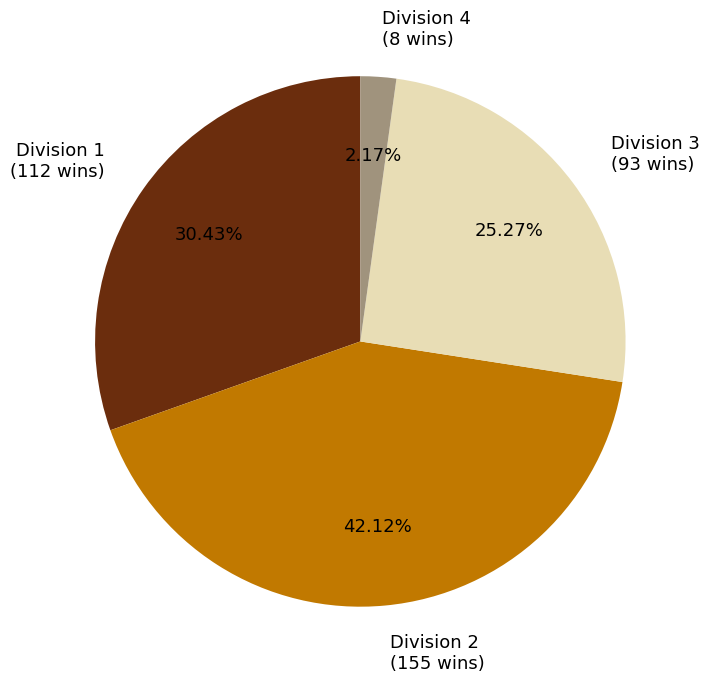

Do Division 4 (8 wins) and Division 2 (155 wins) together represent more than half of the pie?

No